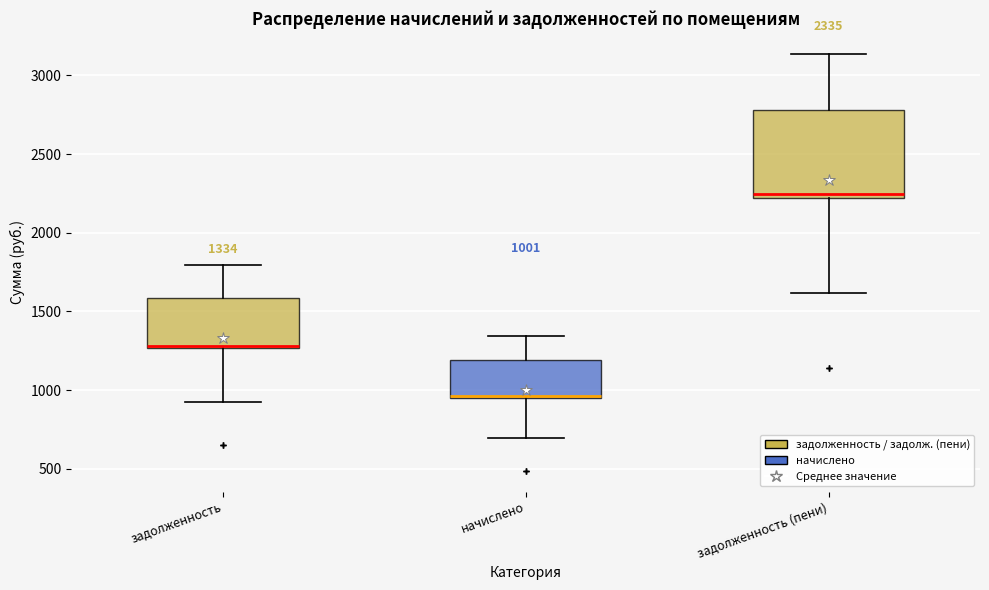

Which box is the tallest, from its lower edge to its upper edge?

задолженность (пени)